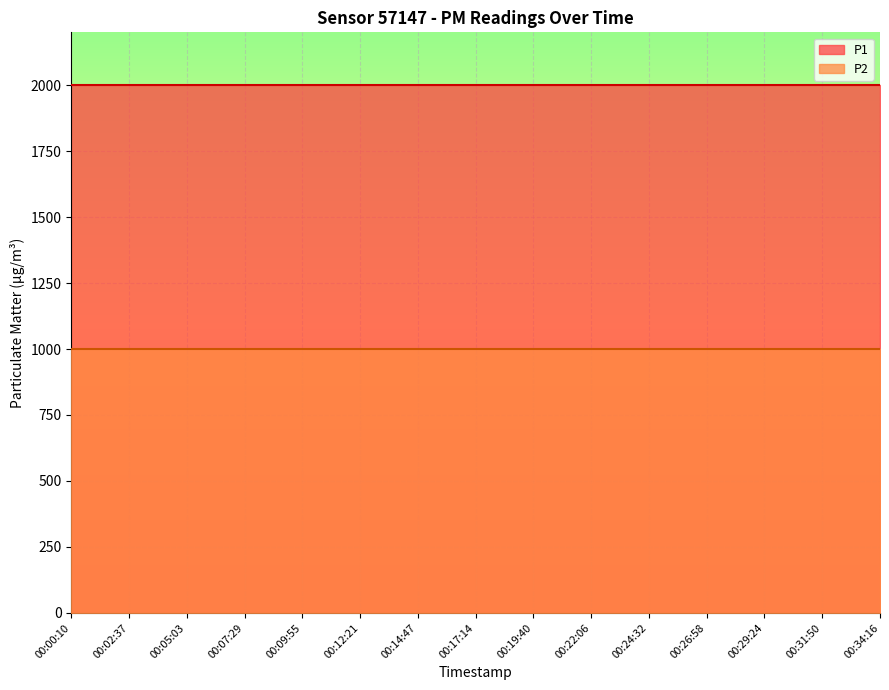

Which category has the highest value across all series?

00:00:10